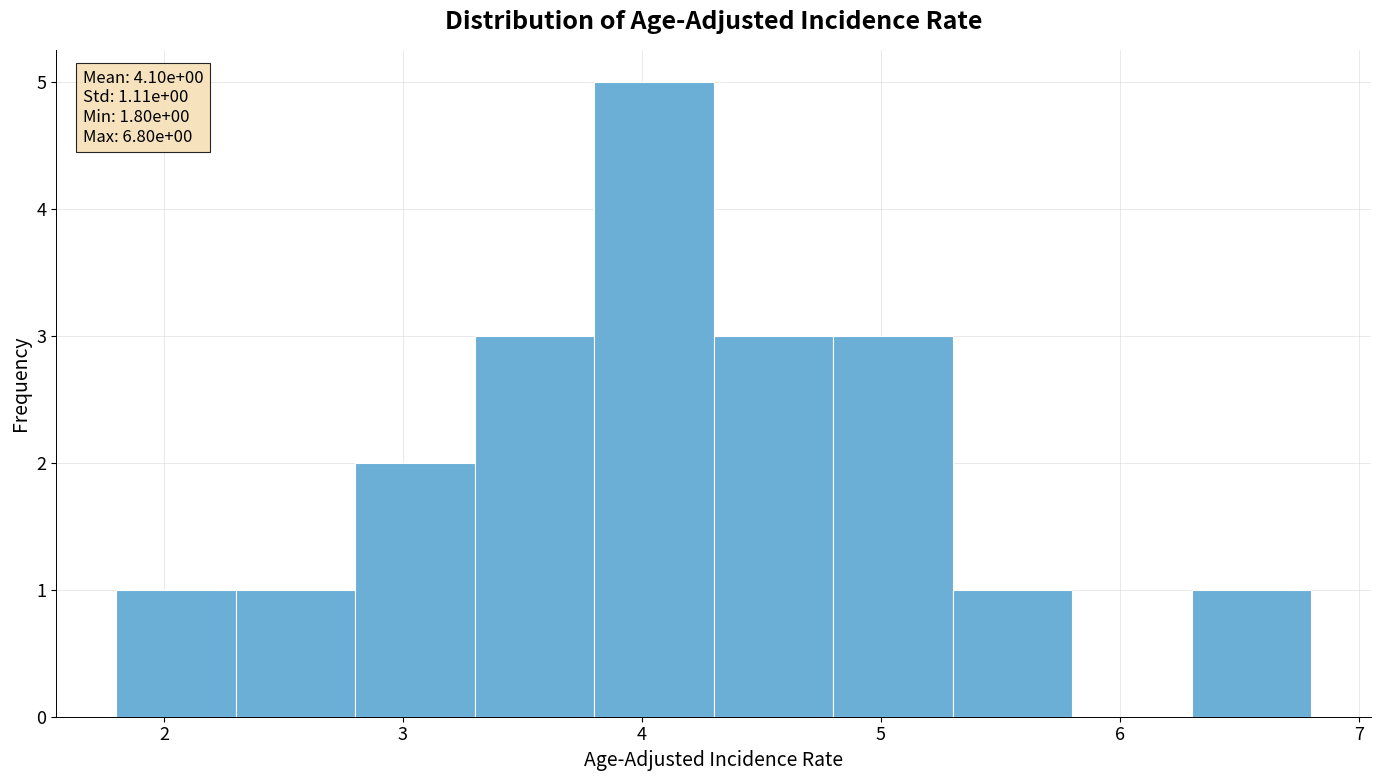

Over which range of the x-axis is the bar tallest?

3.8 to 4.3